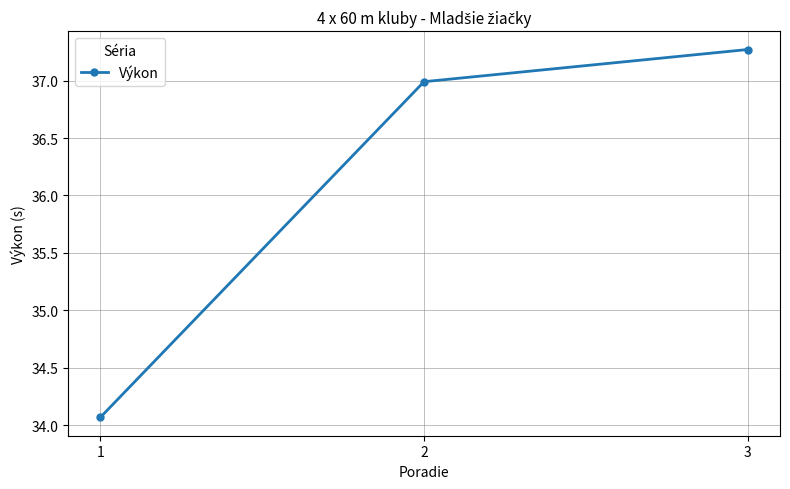

What is the ratio of the value at 2 to the value at 3?

1.0